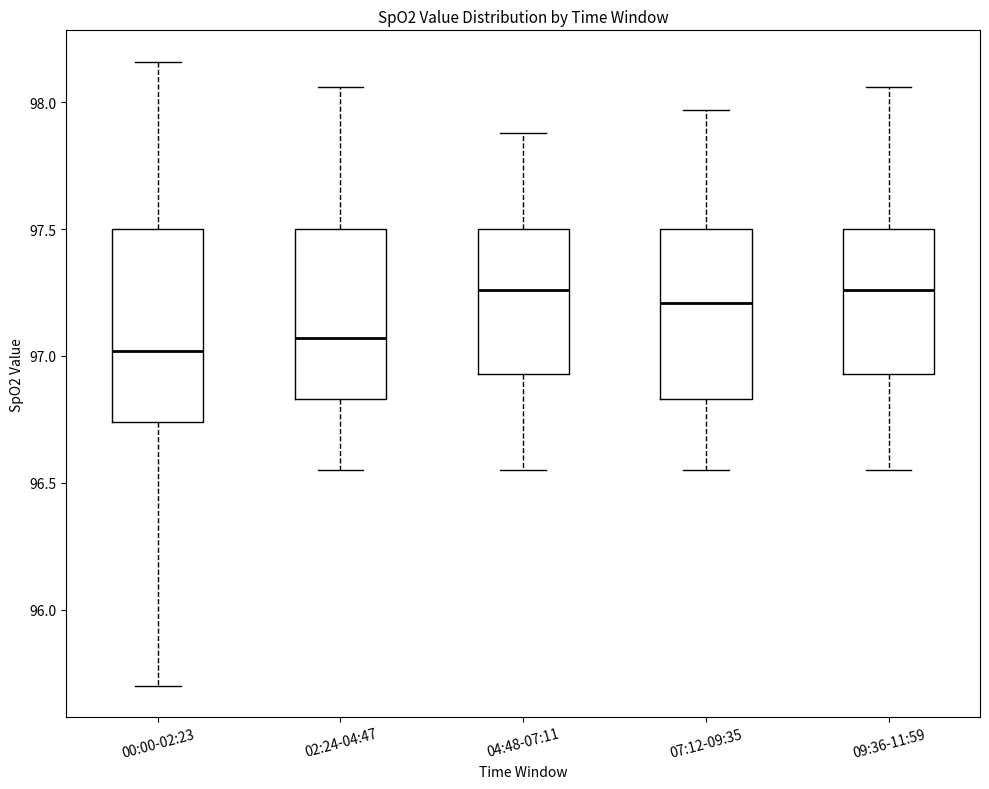

Comparing the boxes themselves (not the whiskers), which one is the tallest?

00:00-02:23